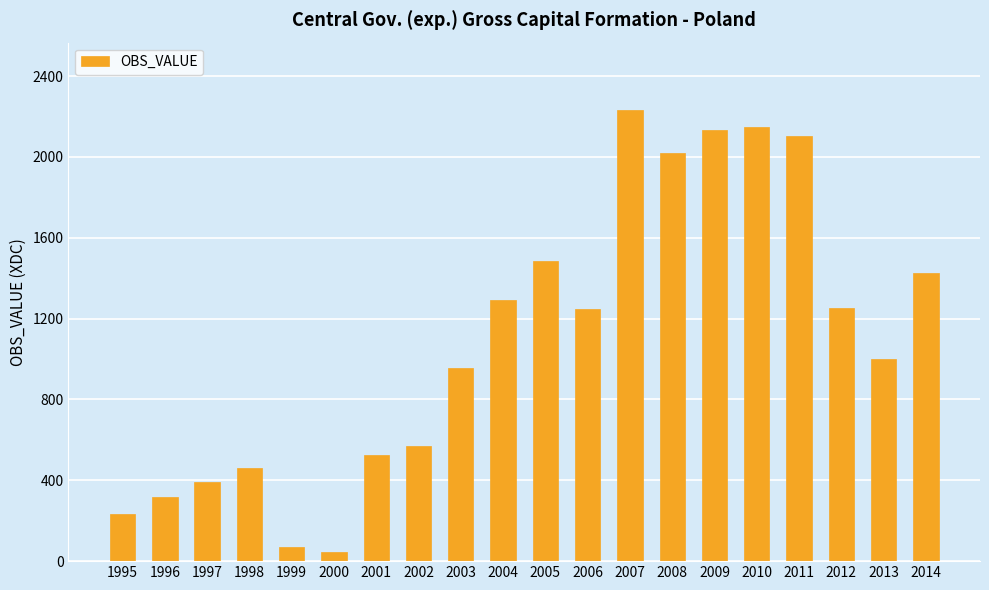

What is the difference between the maximum and minimum values?

2188.0